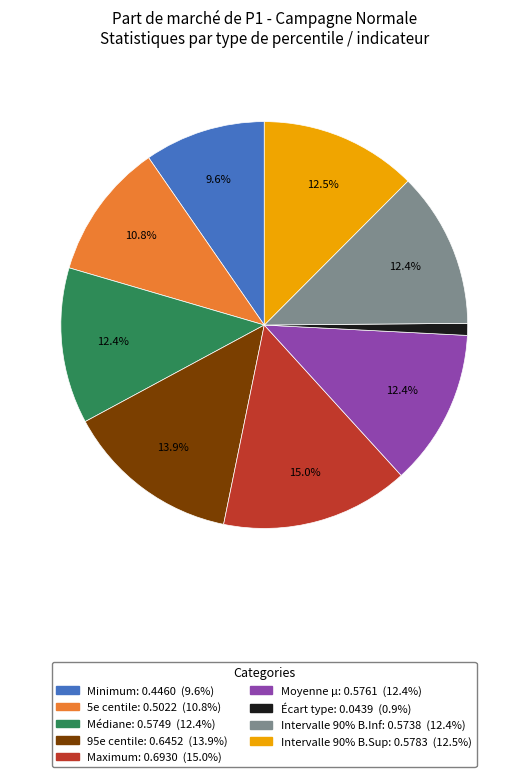

What percentage do Maximum and Médiane together represent?

27.4%